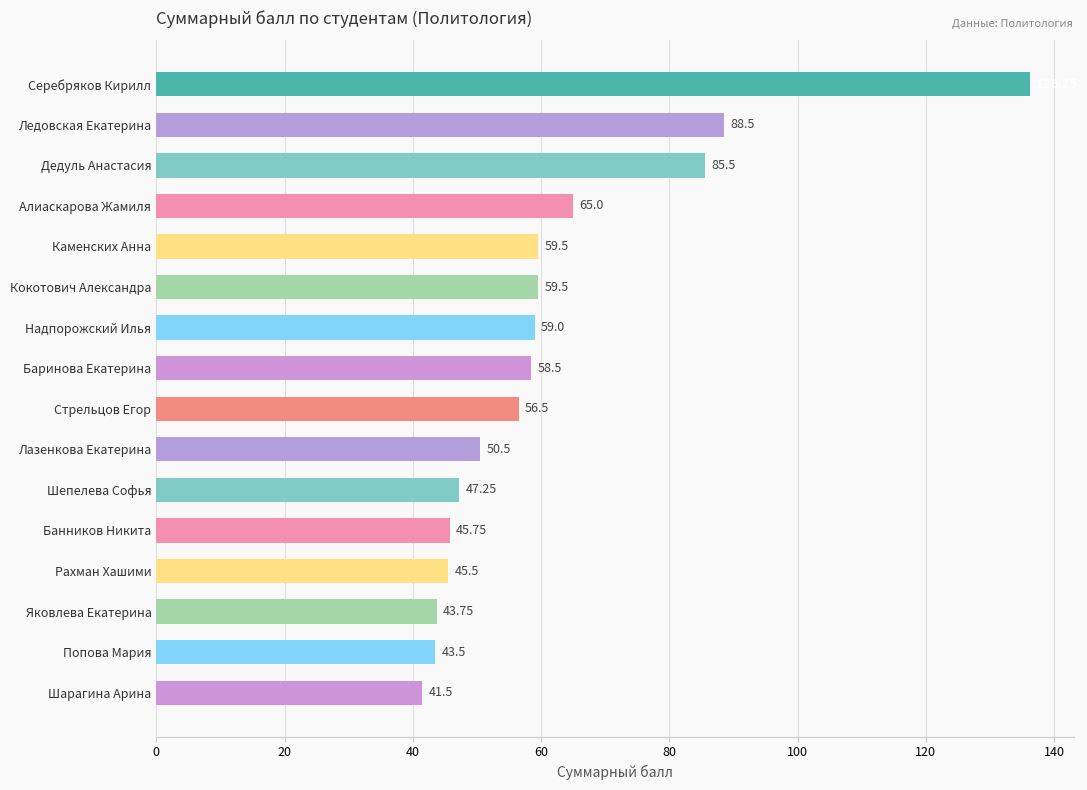

What is the sum of all values?

986.0